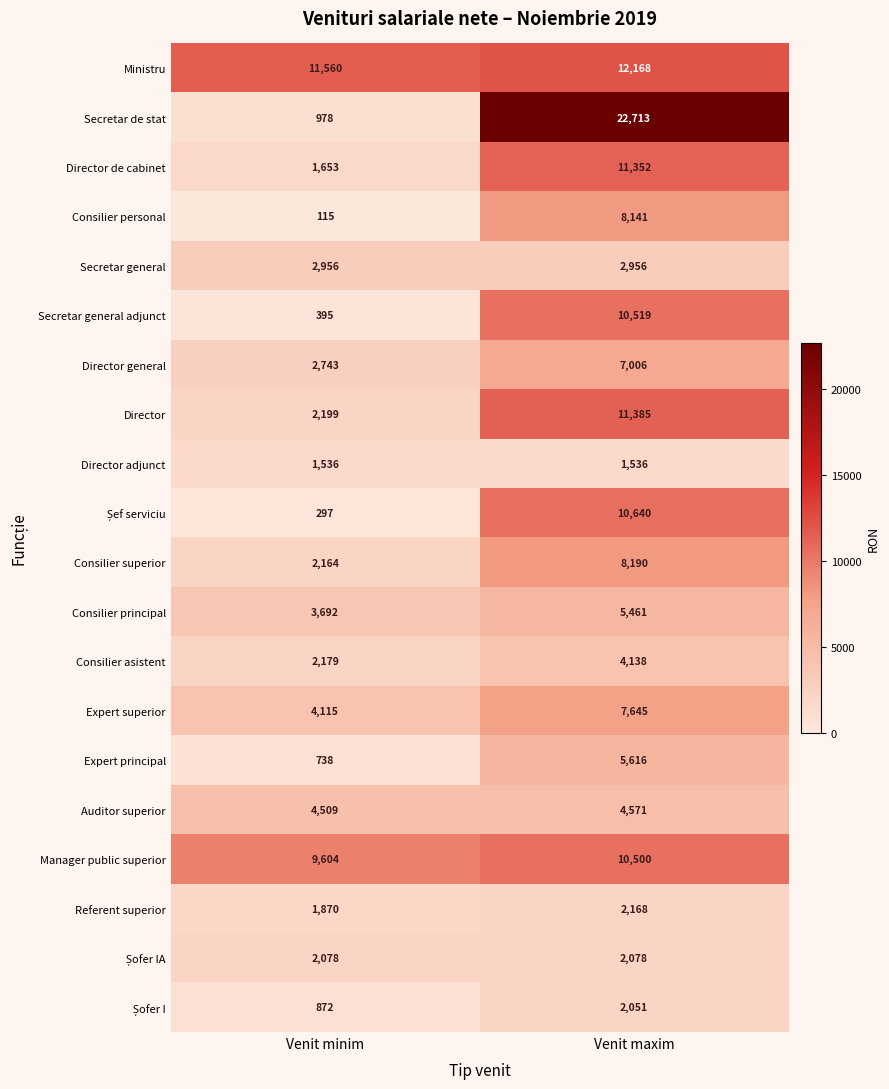

Which category has the lowest value across all series?

Venit minim